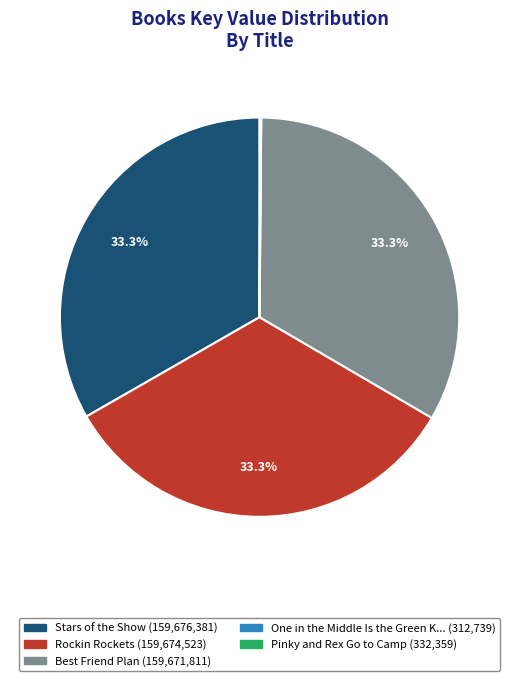

Is there a majority slice in this chart?

No